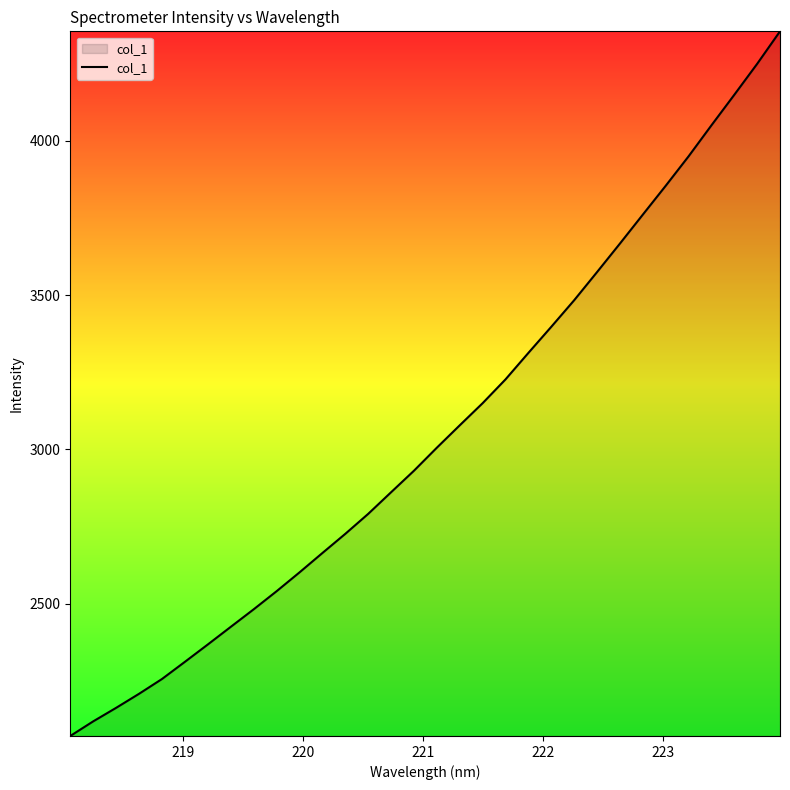

What is the minimum value shown in the chart?

2071.5